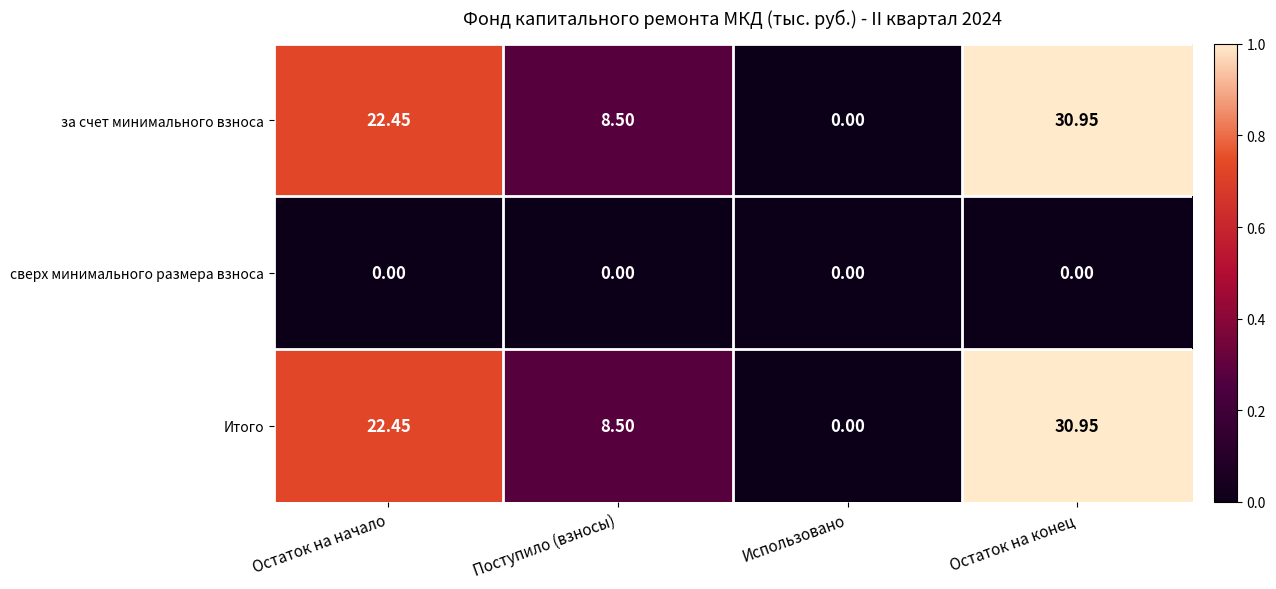

At which label does Итого first exceed 22?

Остаток на начало